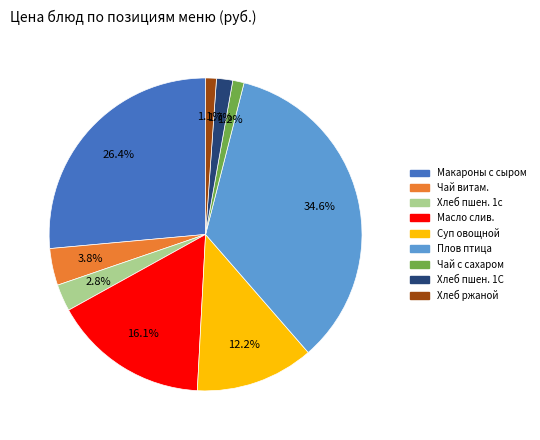

Does any single category account for the majority?

No